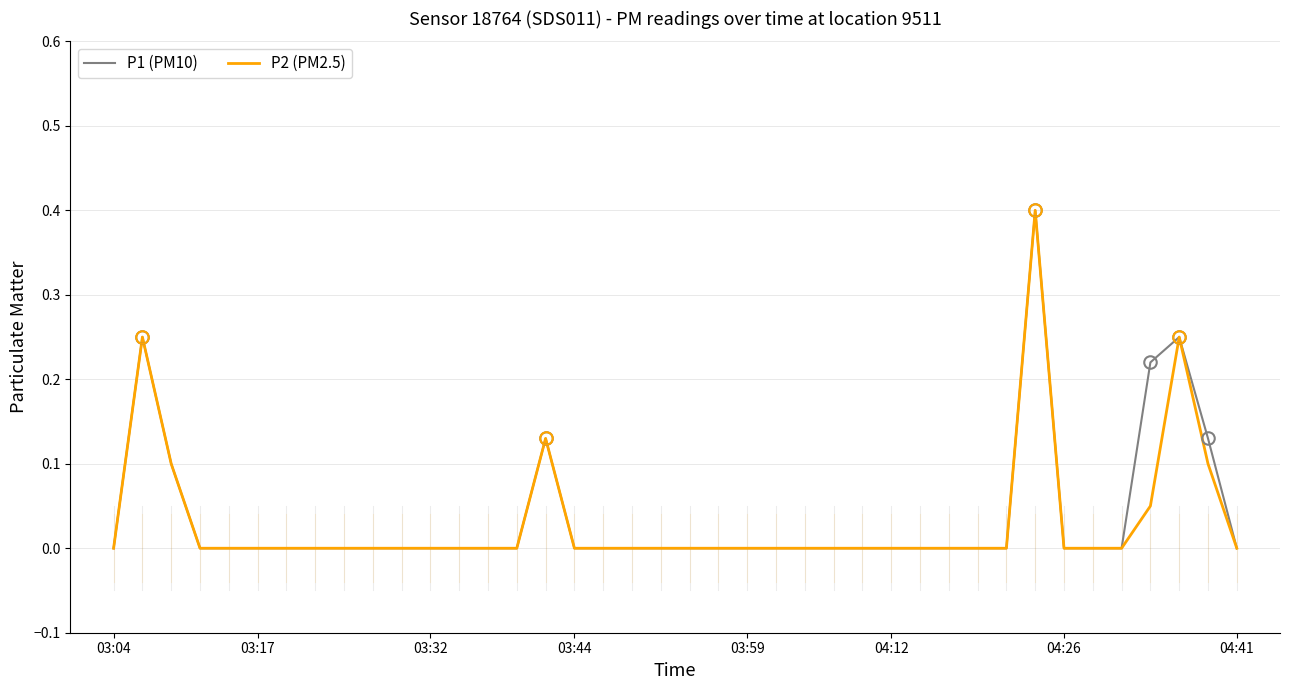

What is the maximum value for P2 (PM2.5)?

0.4